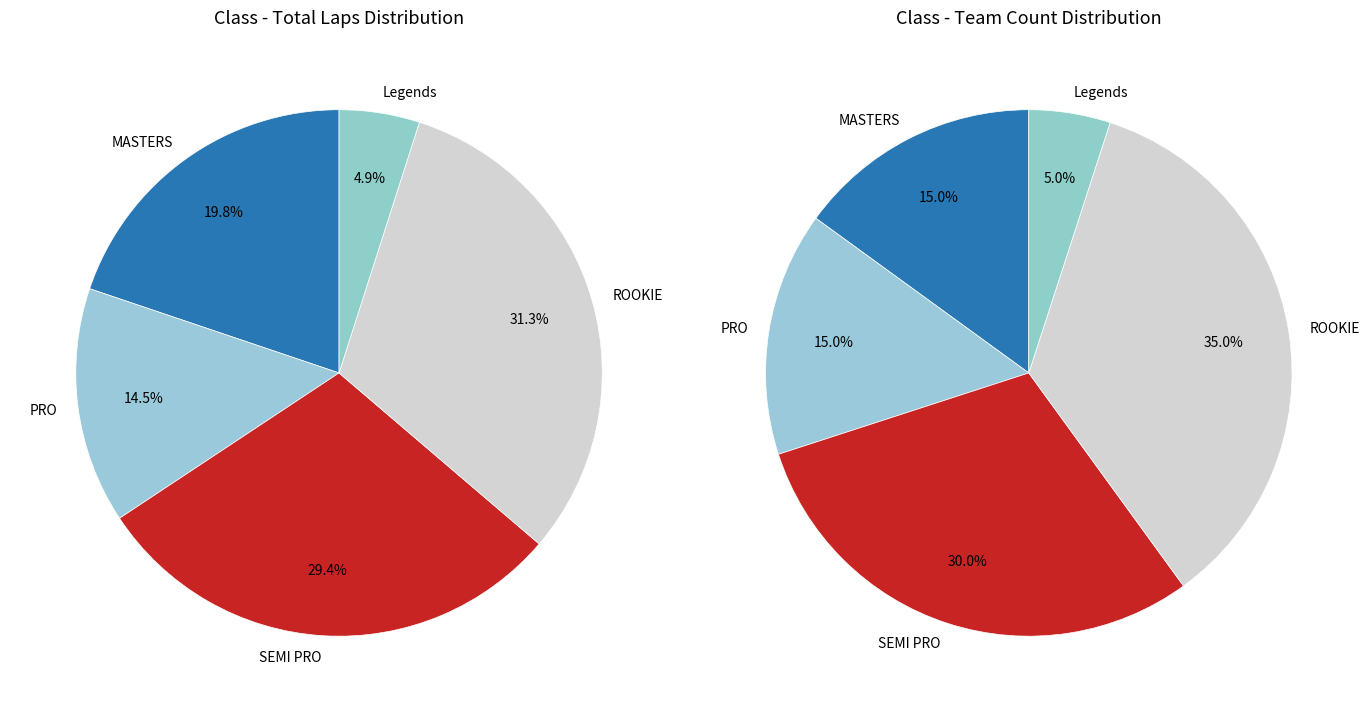

Is there a majority slice in this chart?

No